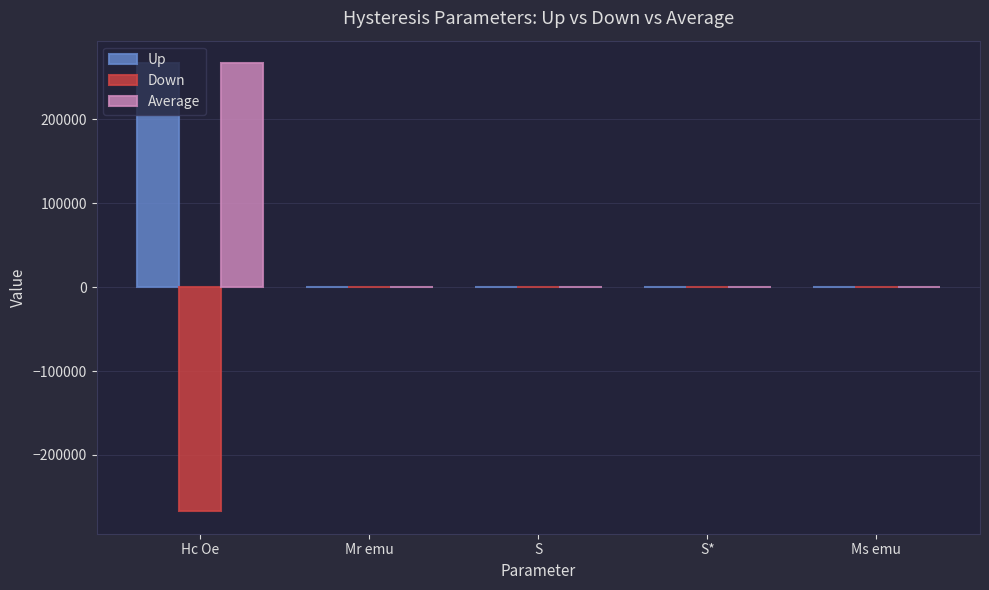

What is the sum of all Up values?

267067.4